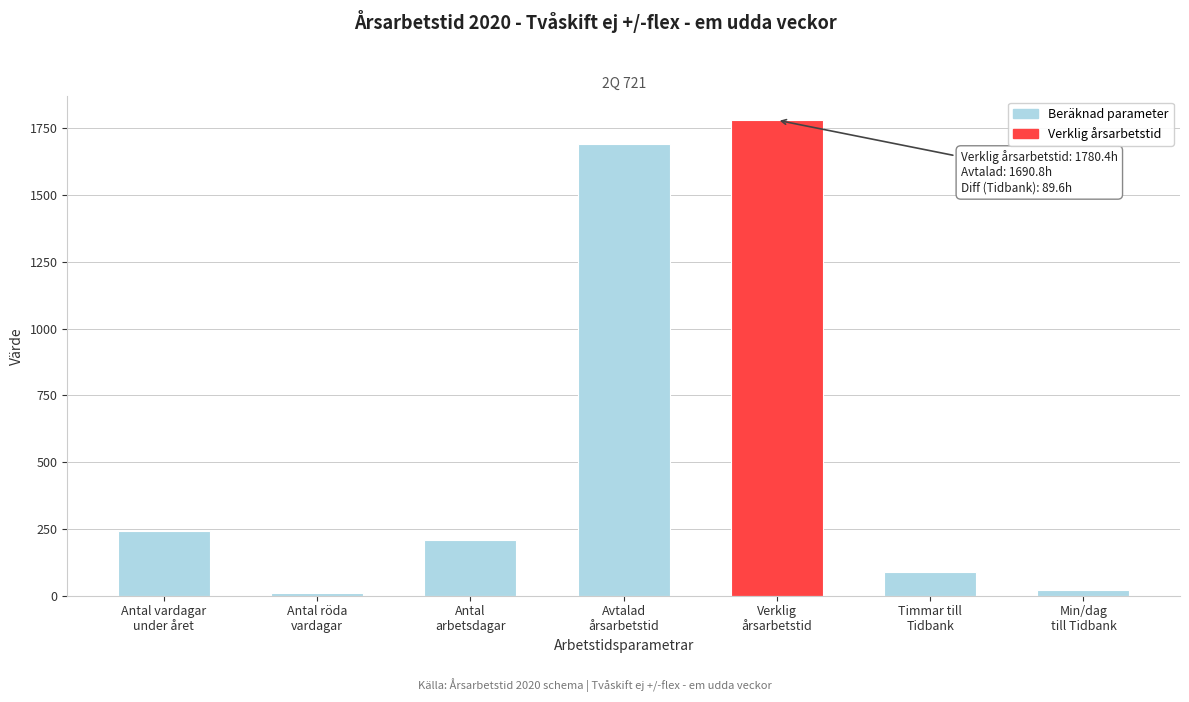

Reading left to right, transcribe all the data shown in this chart.

242.0	10.0	210.0	1690.8	1780.4	89.6	22.2